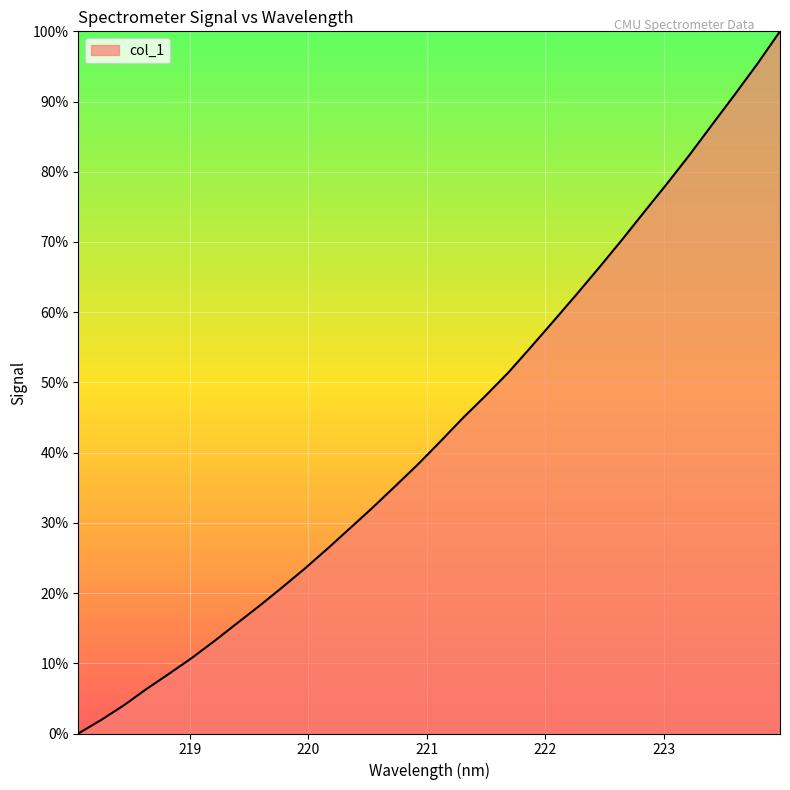

What is the difference between the maximum and minimum values?

100.0